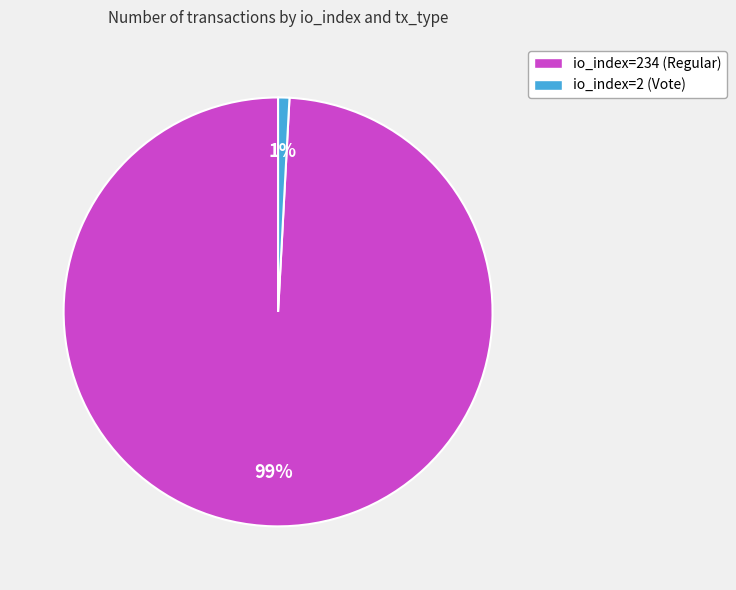

To the nearest percent, what is the difference between the io_index=234 (Regular) and io_index=2 (Vote) slice percentages?

98%